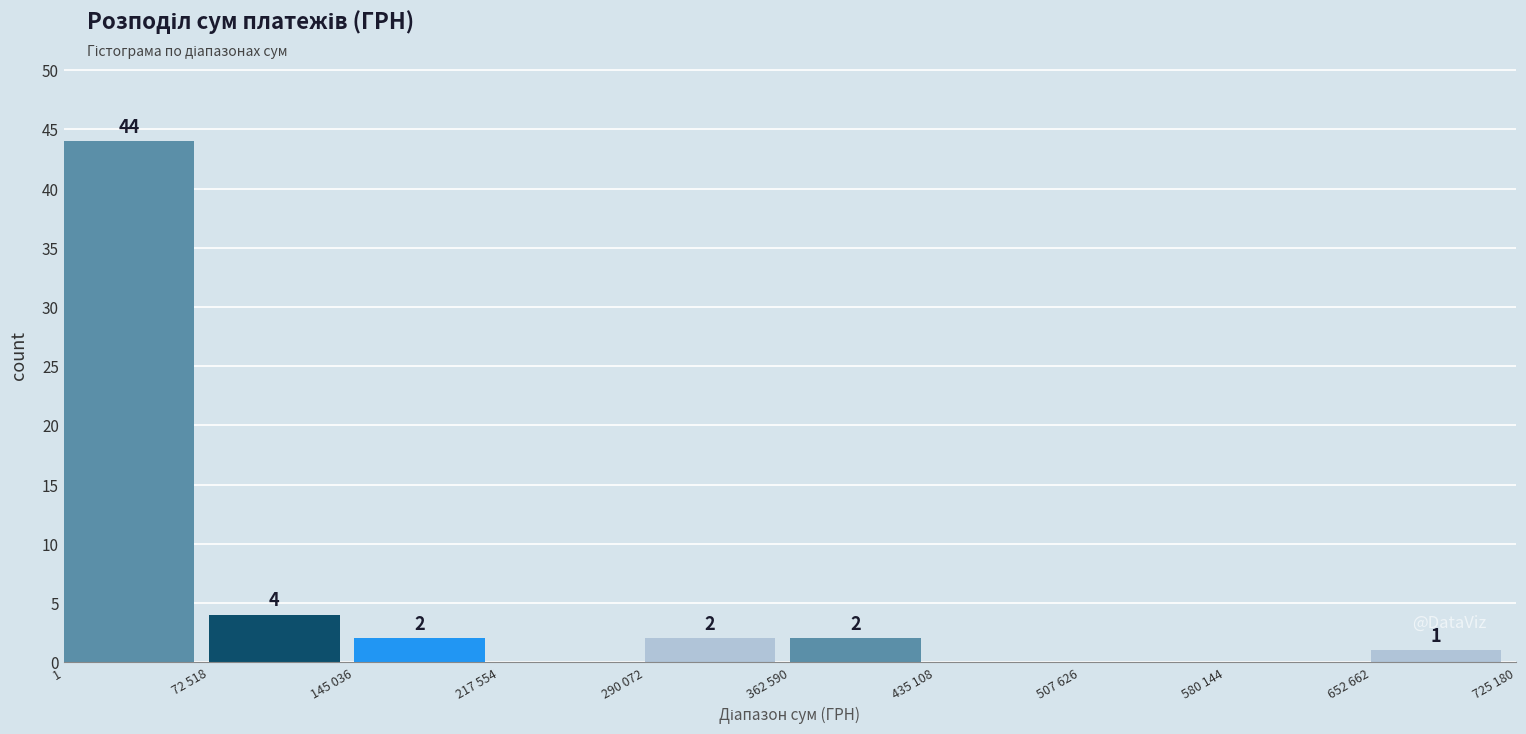

Reading right to left, list all the values displayed in this chart.

652 662=1	580 144=0	507 626=0	435 108=0	362 590=2	290 072=2	217 554=0	145 036=2	72 518=4	1=44